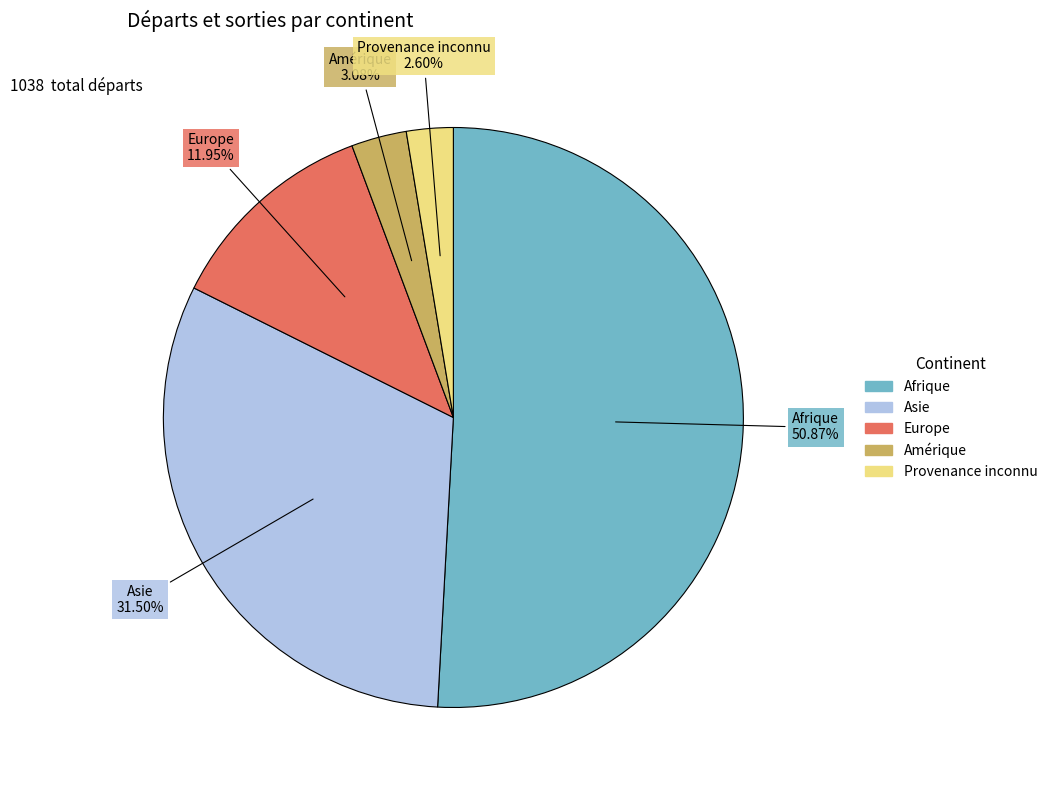

Does any single category account for the majority?

Yes